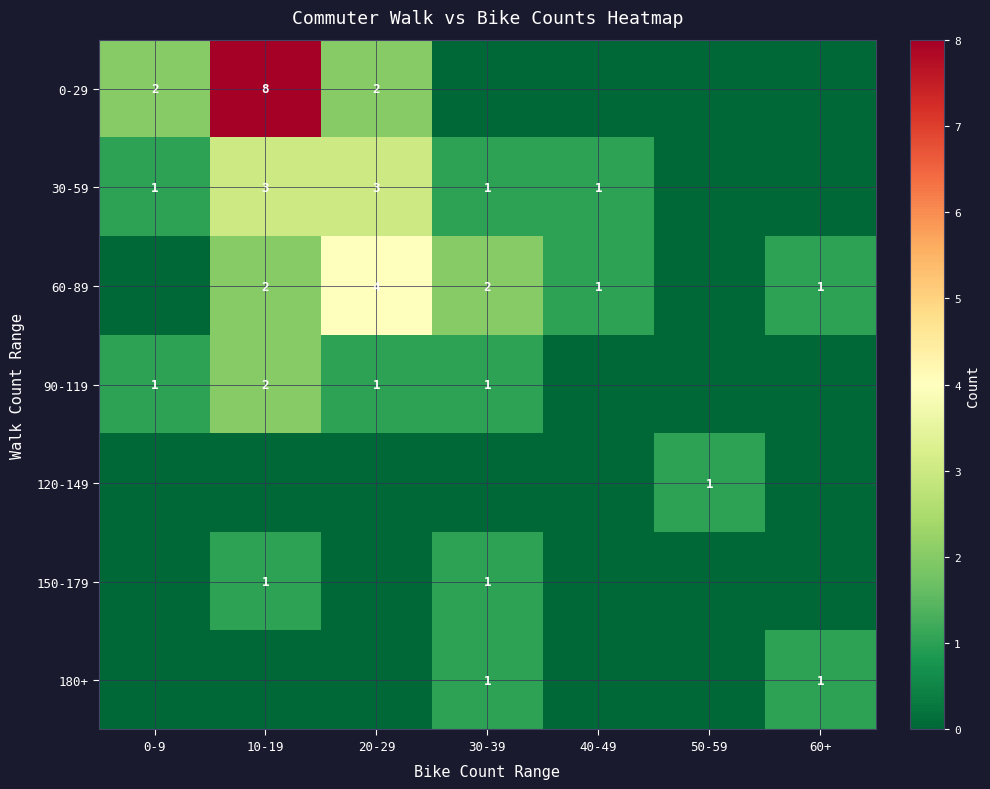

True or false: 30-59 has a value of 5 at 10-19.

False